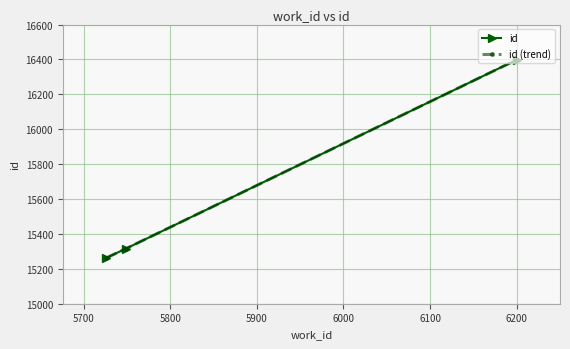

Does the chart have visible grid lines?

Yes